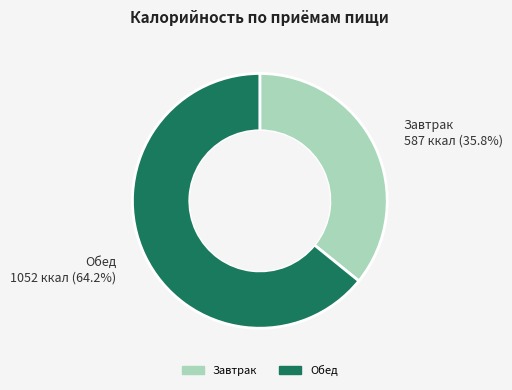

What is the ratio of the value at Завтрак to the value at Обед?

0.6